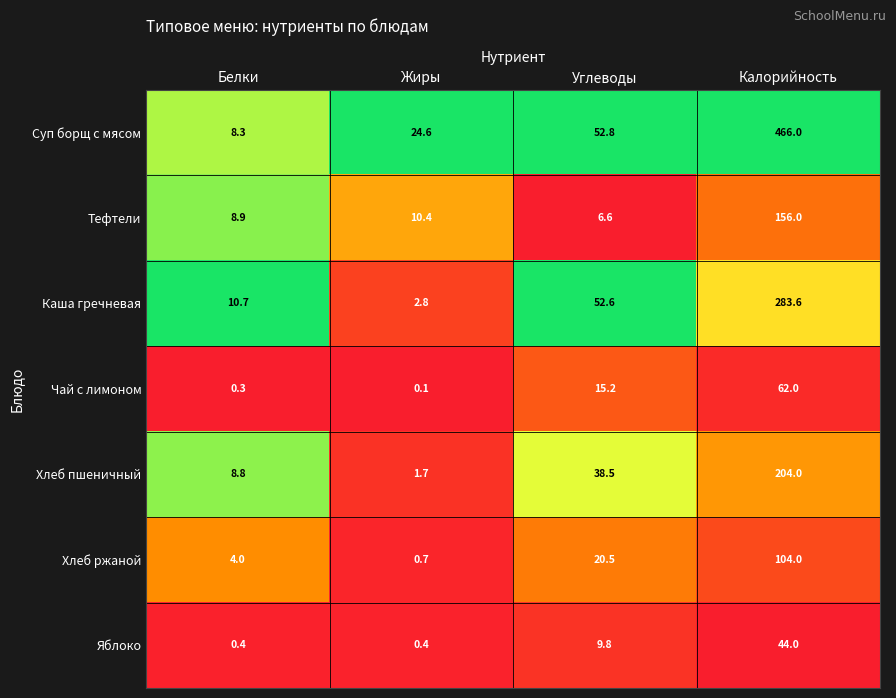

What is the difference between the highest and lowest values at Калорийность?

422.0